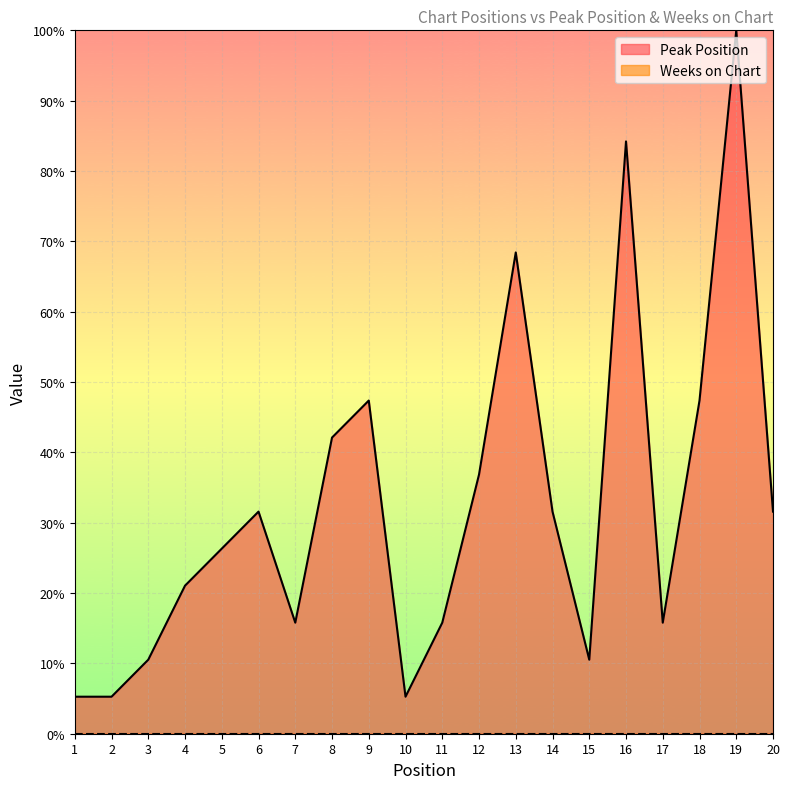

Where does the data first go above 31?

6